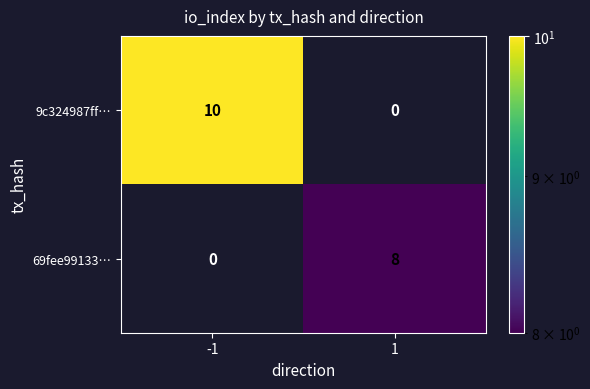

What is the sum of all 9c324987ff… values?

10